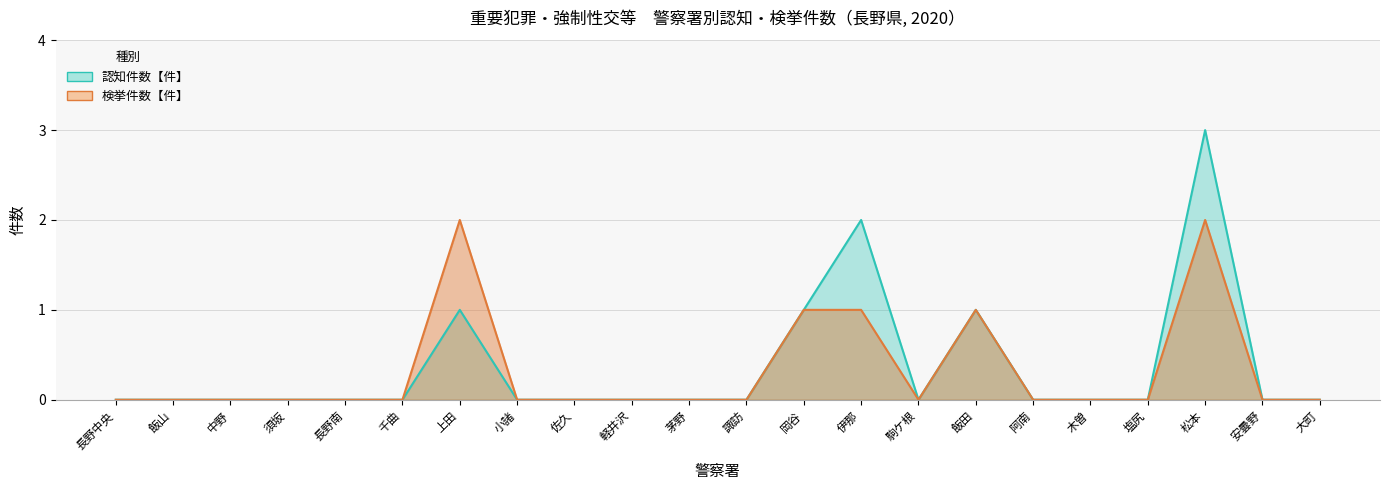

At 岡谷, list the series in order from largest to smallest.

検挙件数【件】, 認知件数【件】